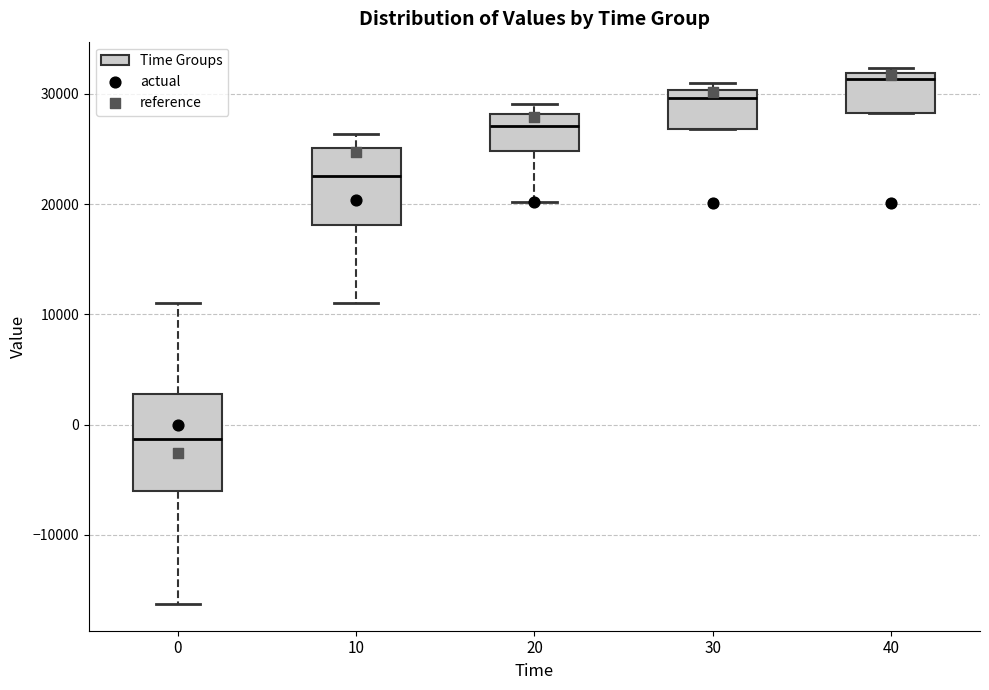

Which box's median line is the highest?

40